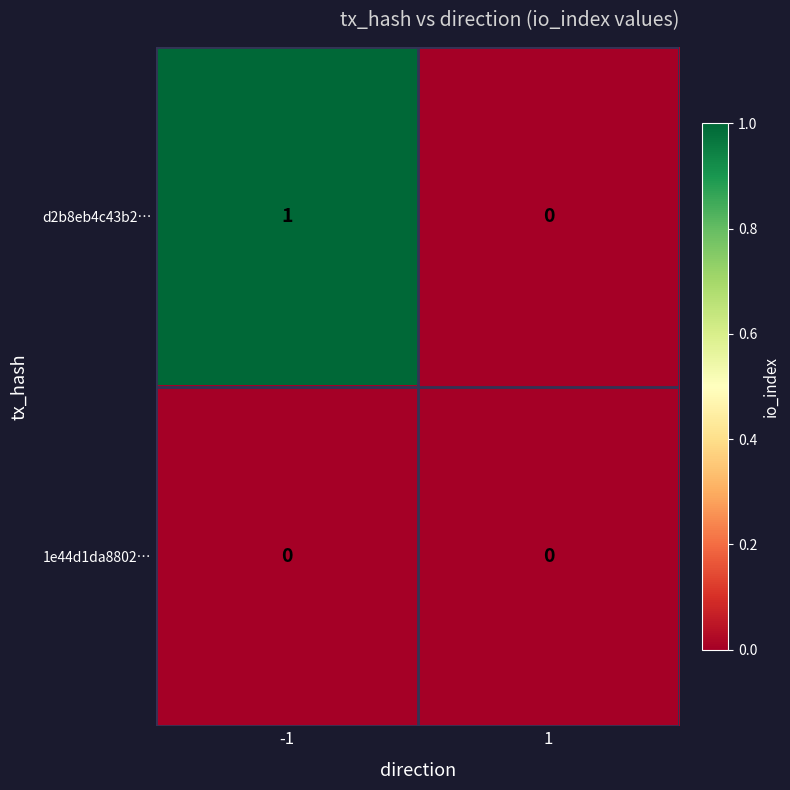

What is the total value across all series at -1?

1